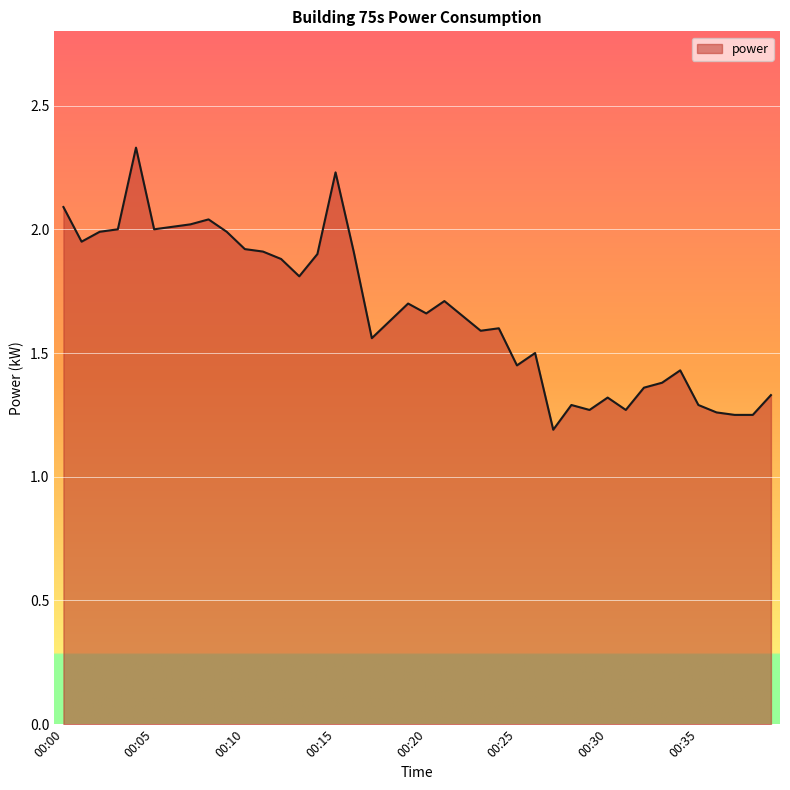

What is the difference between the maximum and minimum values?

1.1